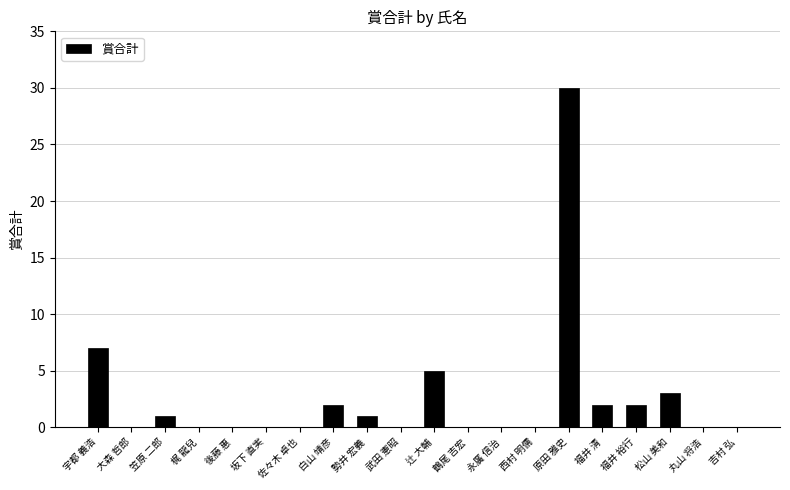

What is the maximum value shown in the chart?

30